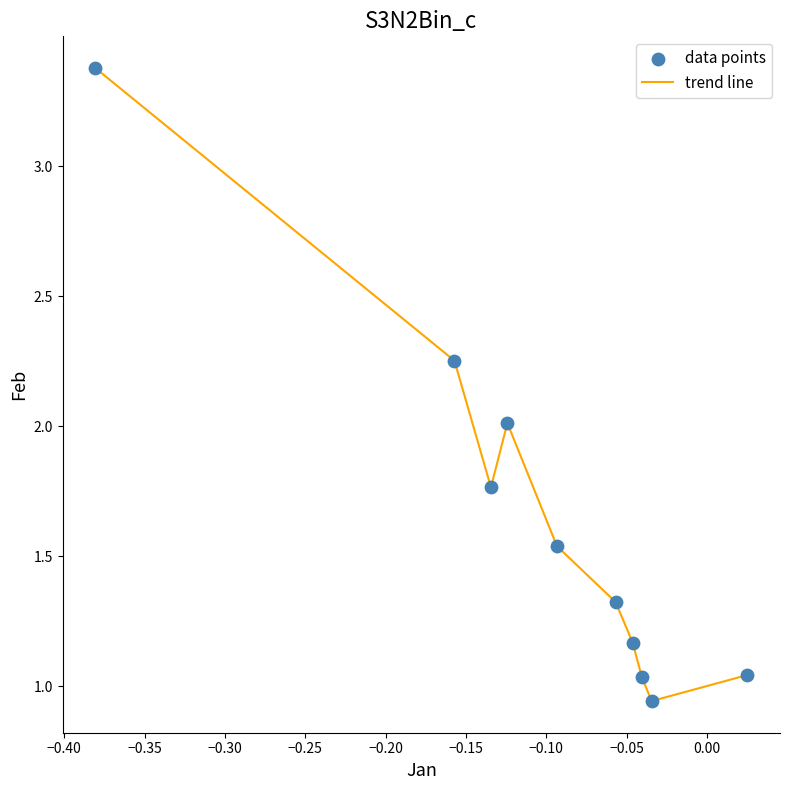

What is the difference between the maximum and minimum values?

2.4